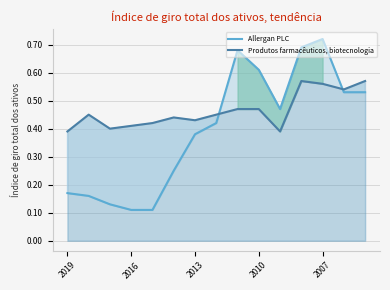

In Produtos farmacêuticos, biotecnologia, how many points are lower than both neighbors (excluding endpoints)?

4